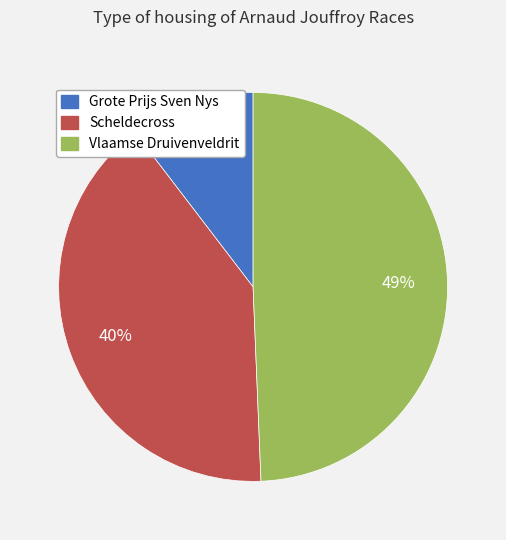

Which has a higher value, Vlaamse Druivenveldrit or Scheldecross?

Vlaamse Druivenveldrit